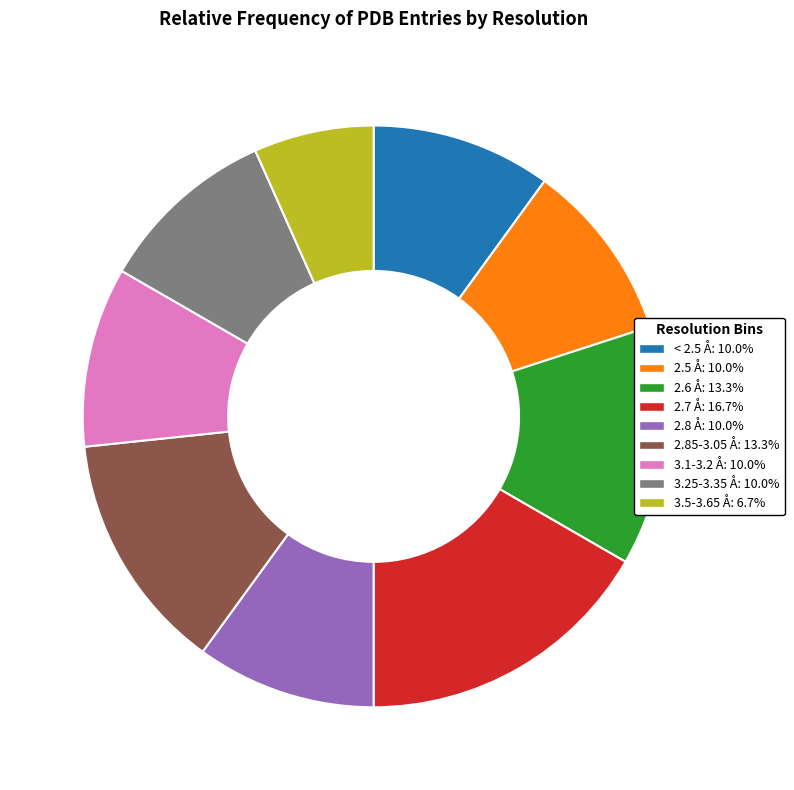

Is there a majority slice in this chart?

No